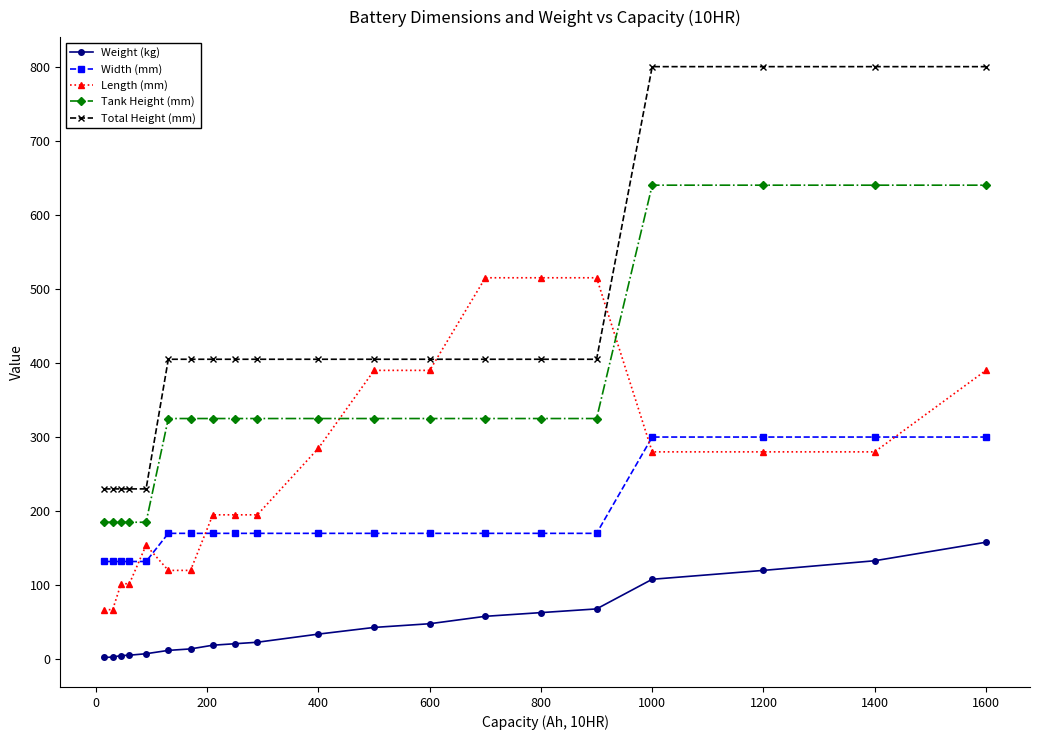

Rank the series by their maximum value, from highest to lowest.

Total Height (mm), Tank Height (mm), Length (mm), Width (mm), Weight (kg)